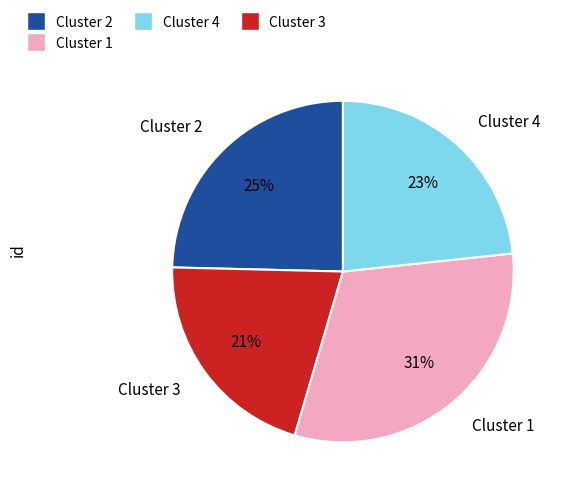

Combined, do Cluster 4 and Cluster 3 account for over 50%?

No